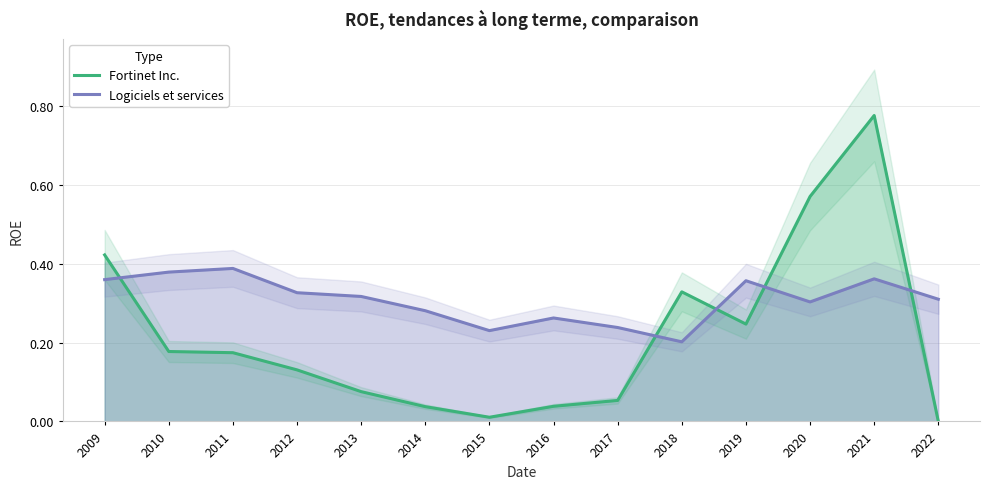

At which category does Logiciels et services reach its first local valley?

2015